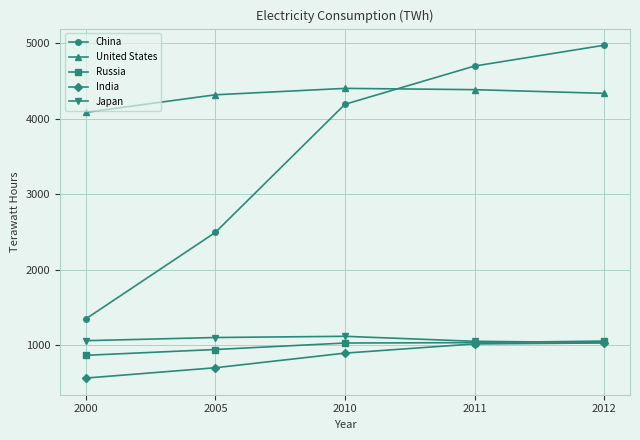

What is the difference between the China values at 2012 and 2000?

3629